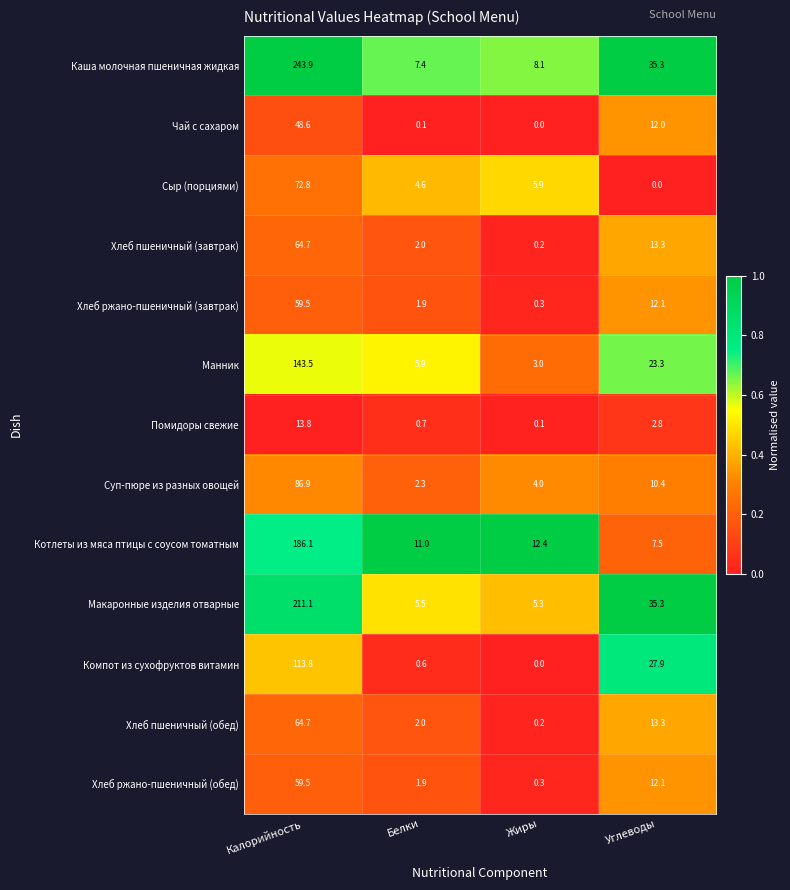

True or false: Компот из сухофруктов витамин has a value of 0.6 at Белки.

True